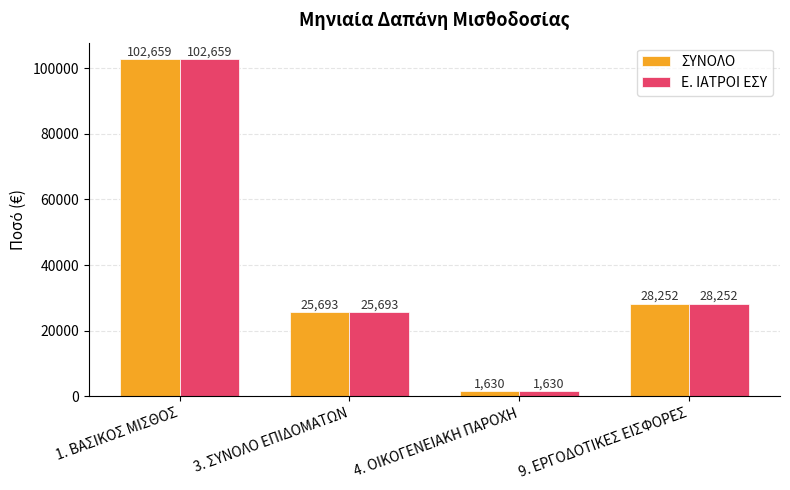

At how many categories does at least one series exceed 69081?

1